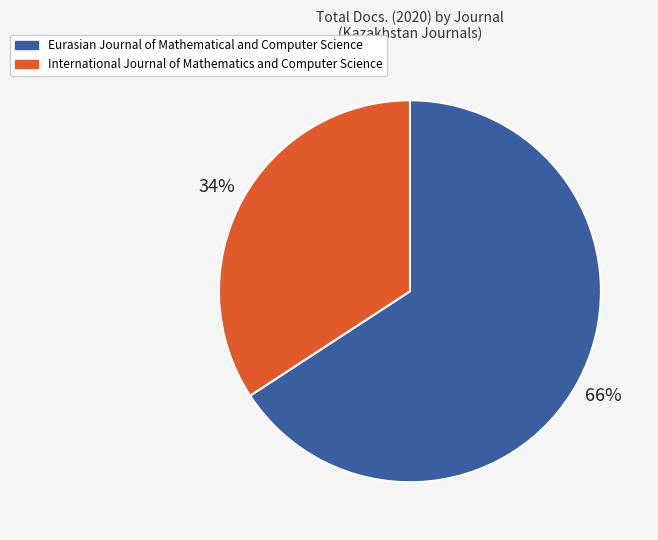

To the nearest percent, what is the combined percentage of International Journal of Mathematics and Computer Science and Eurasian Journal of Mathematical and Computer Science?

100%